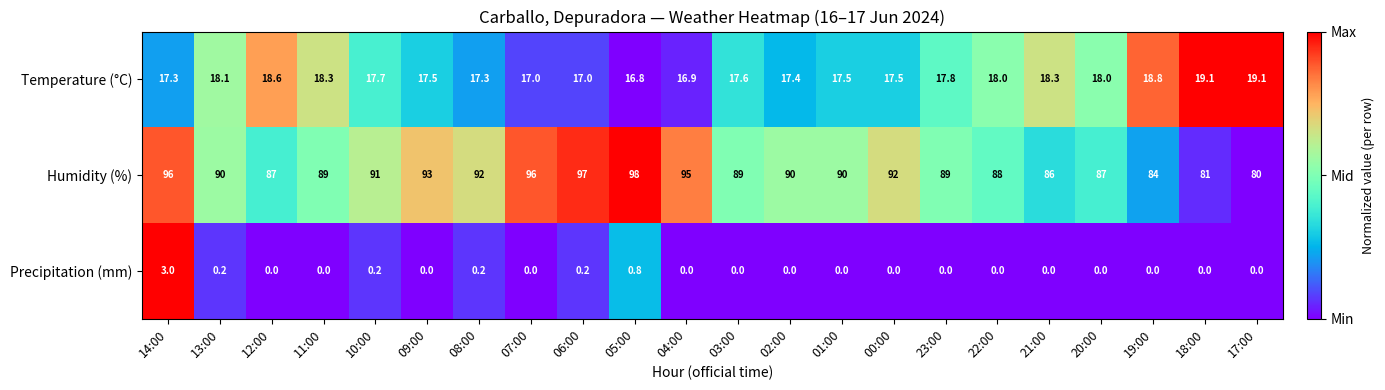

Which series has the largest range (max minus min)?

Humidity (%)